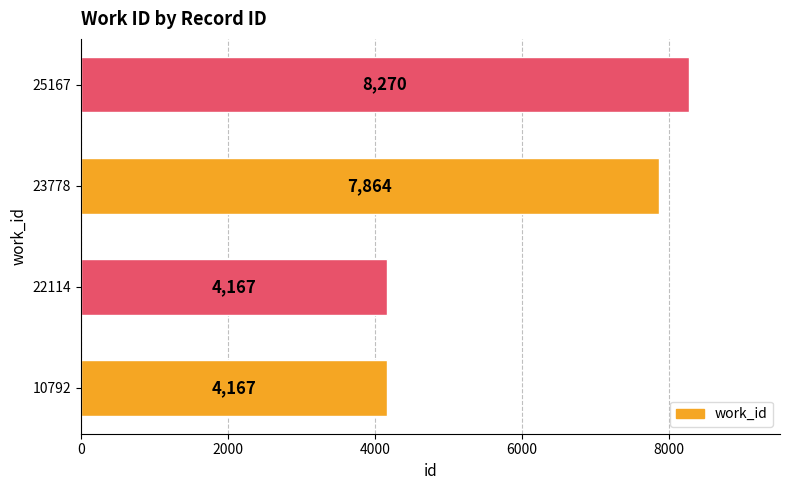

What is the change in value from 22114 to 25167?

+4103